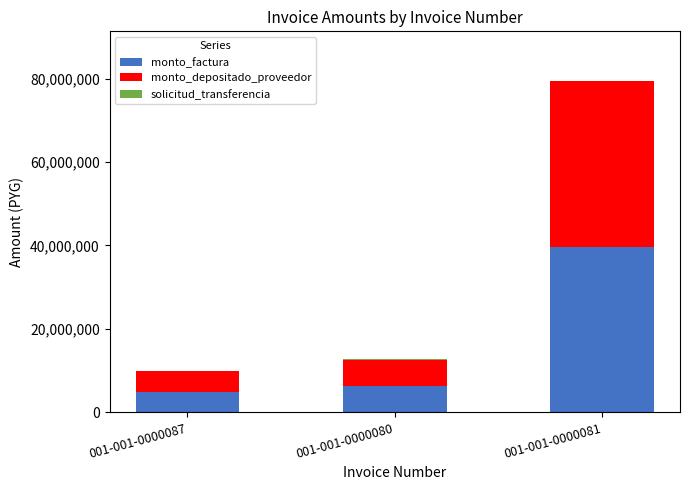

Are the bars grouped side by side (vs. stacked)?

No